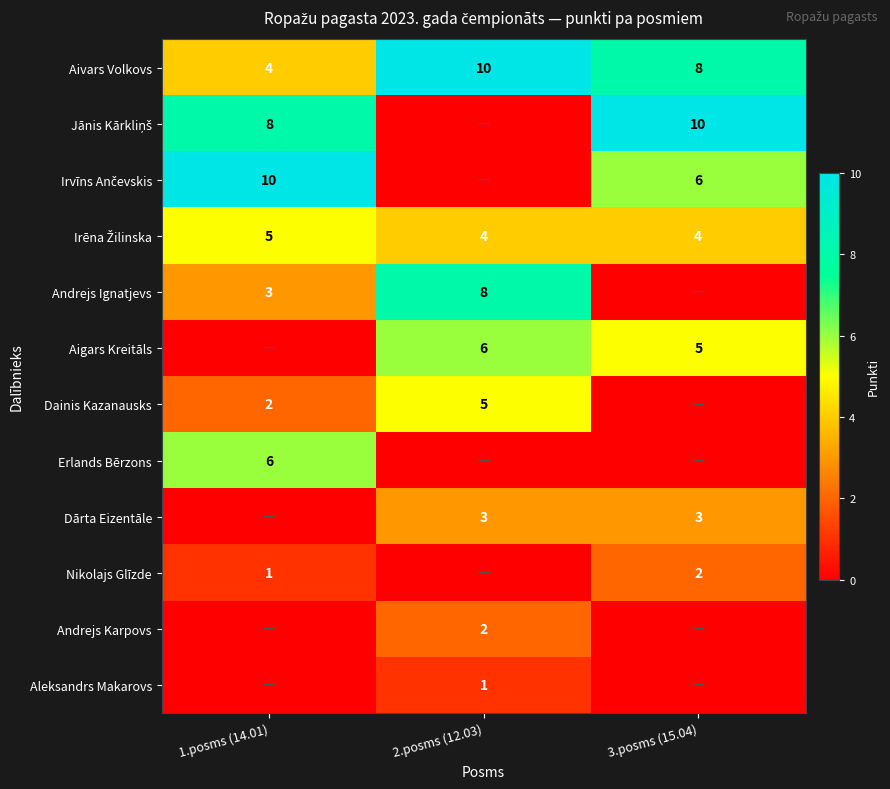

List the labels in order of Aivars Volkovs value, largest first.

2.posms (12.03), 3.posms (15.04), 1.posms (14.01)